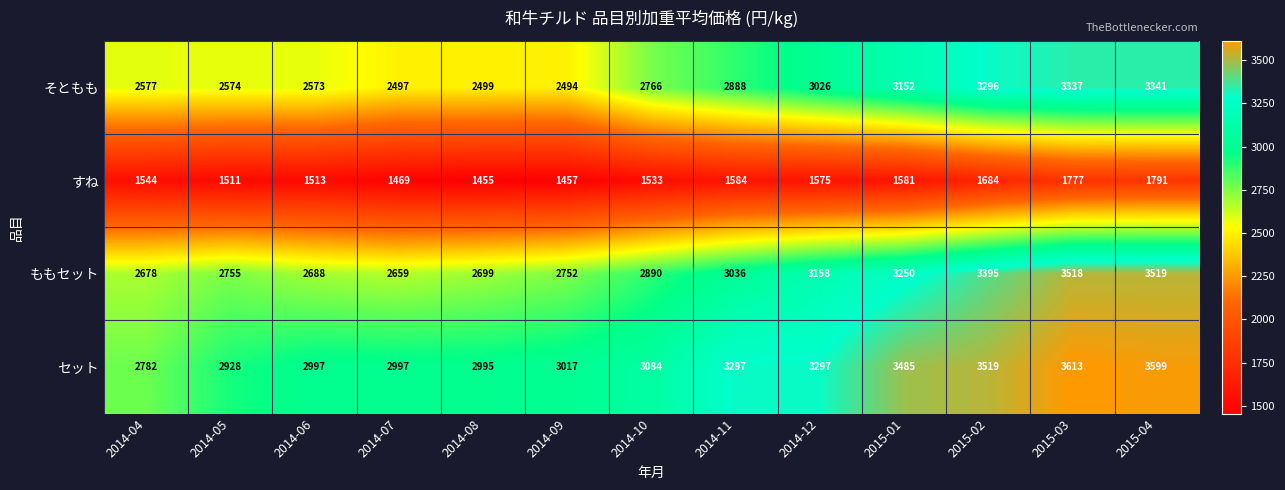

The すね series shows 1777 at 2015-03. True or false?

True